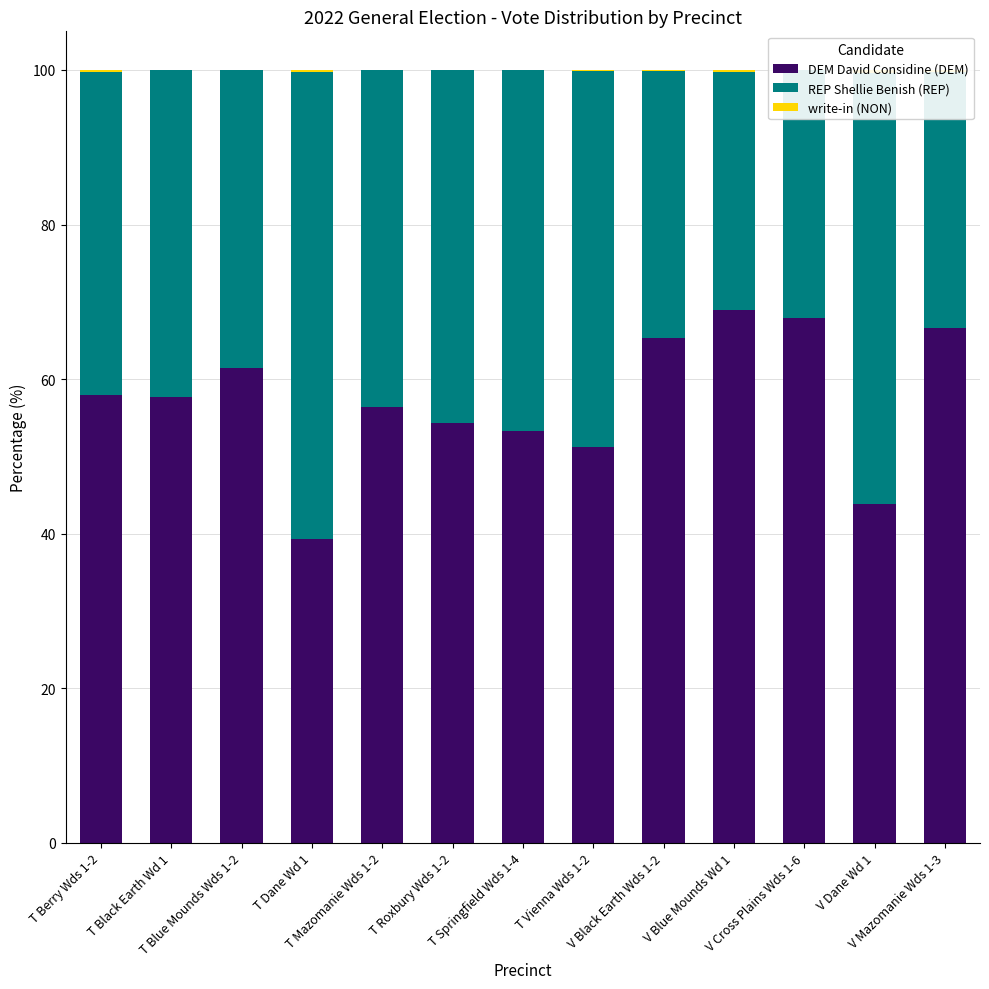

Which category has the lowest value across all series?

T Black Earth Wd 1